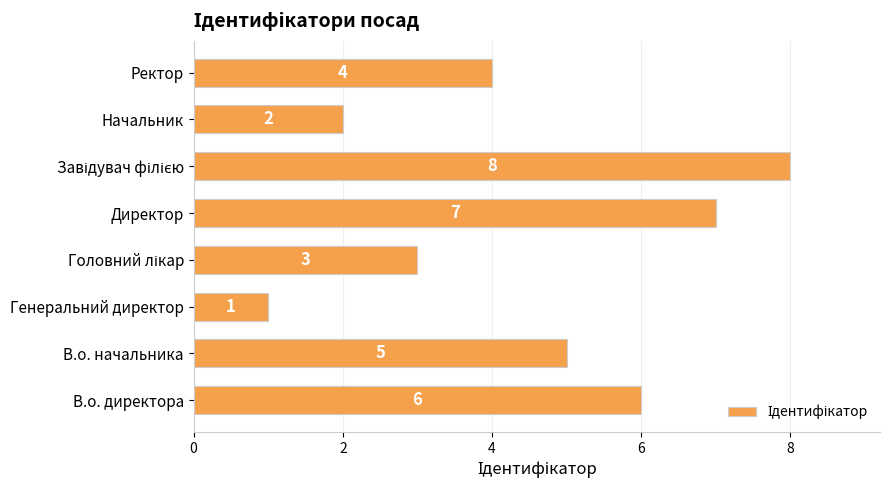

Reading bottom to top, what are all the values shown in this chart?

6	5	1	3	7	8	2	4